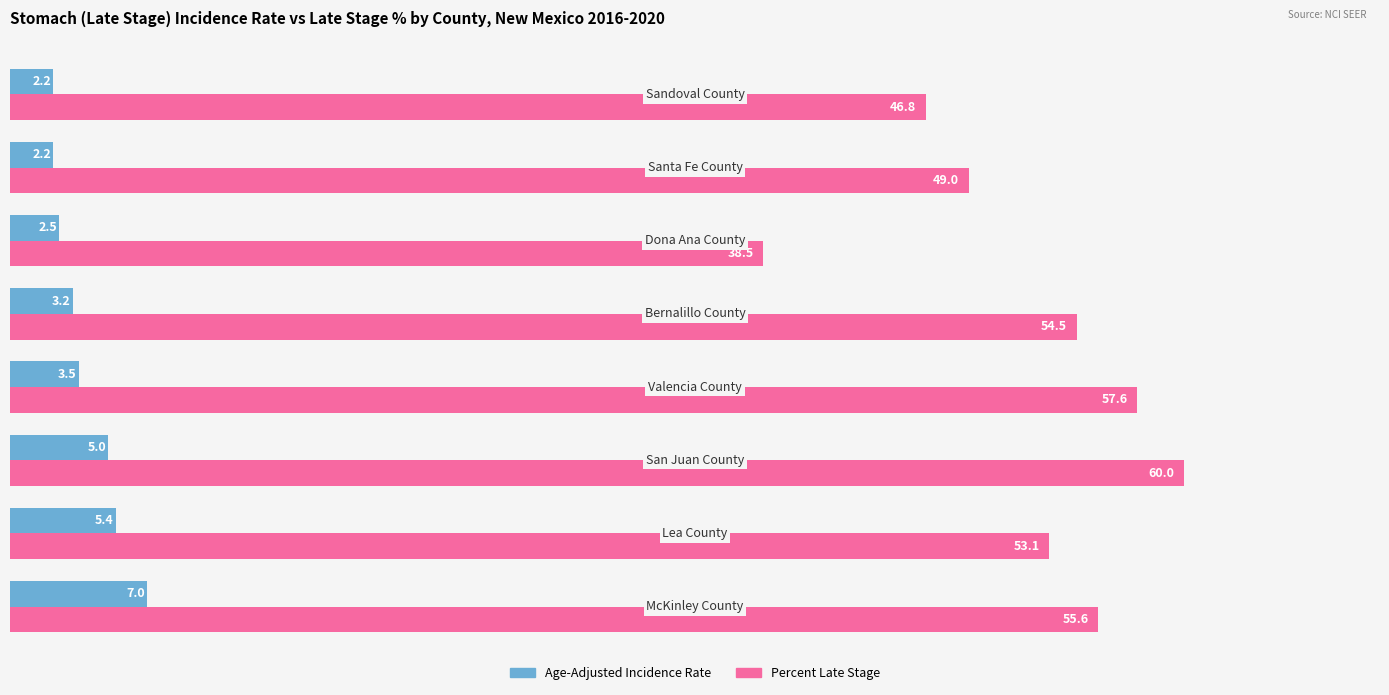

Which series has the largest range (max minus min)?

Percent Late Stage